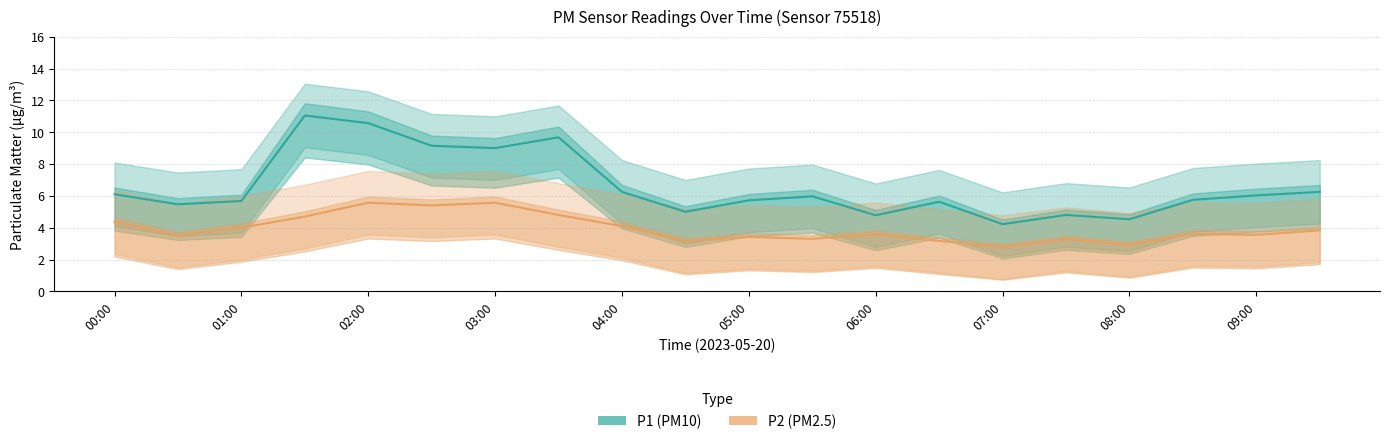

Between 04:00 and 09:00, which series saw the biggest shift?

P1 (PM10)